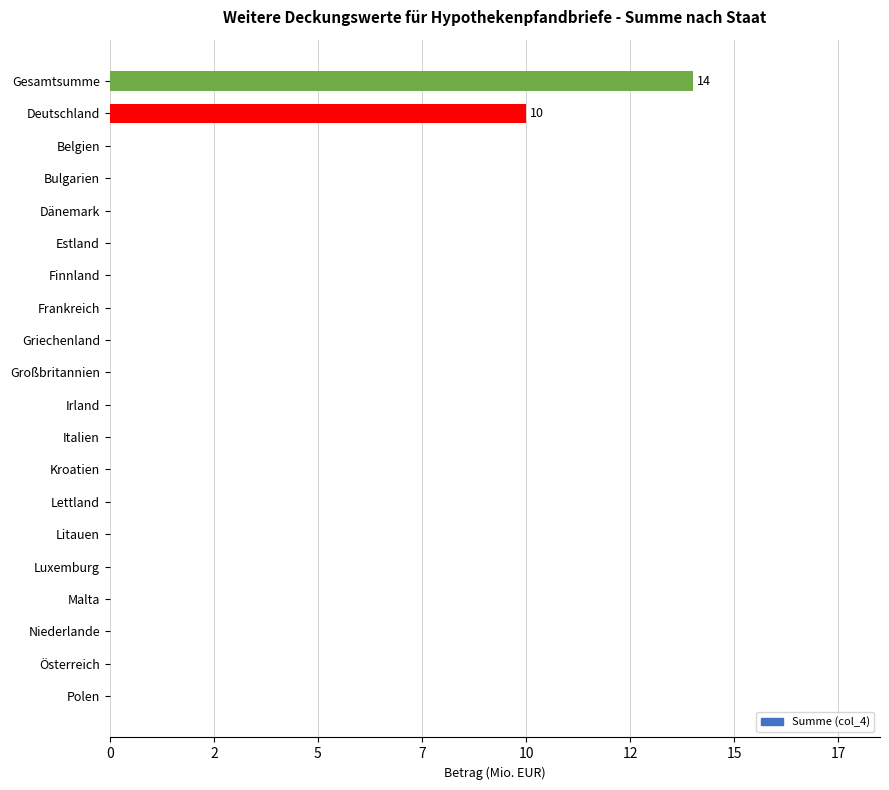

Does the chart contain any negative values?

No